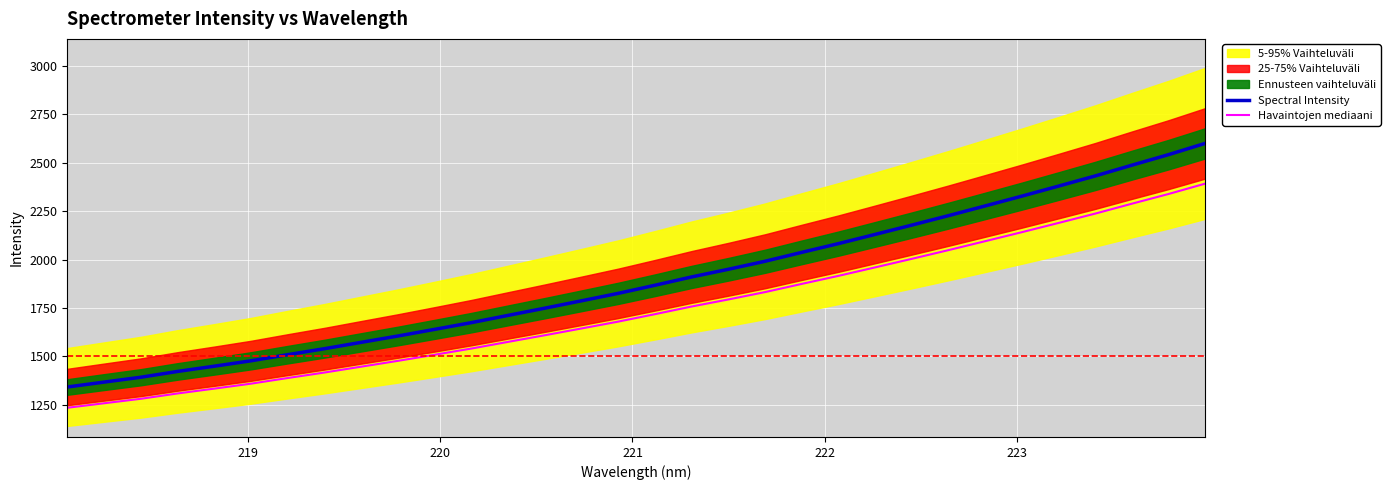

True or false: Havaintojen mediaani and Spectral Intensity intersect in this chart.

False